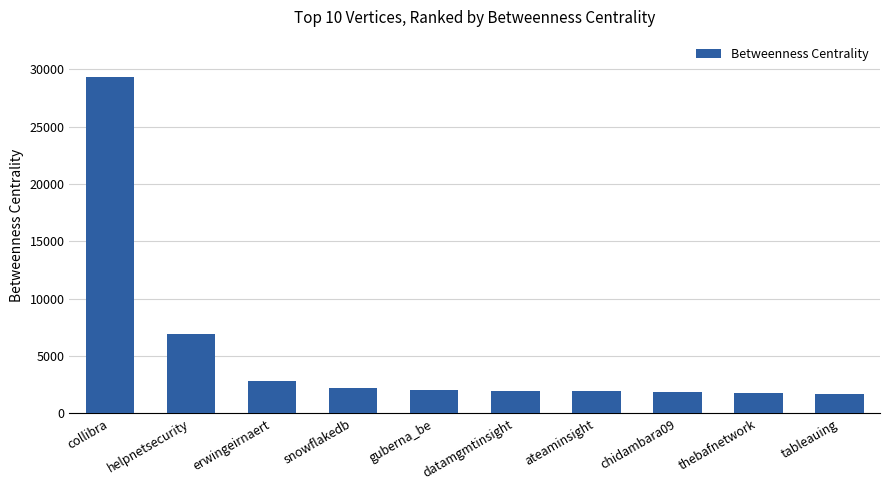

At which label is the value closest to 15519?

helpnetsecurity